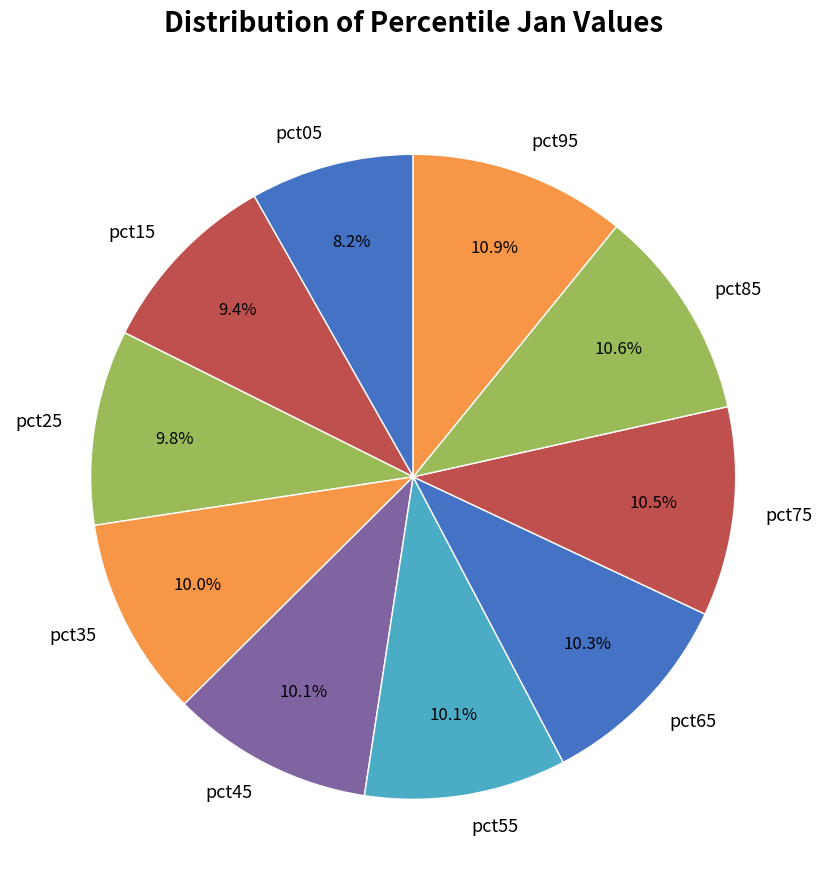

To the nearest percent, what is the difference between the pct05 and pct15 slice percentages?

1%